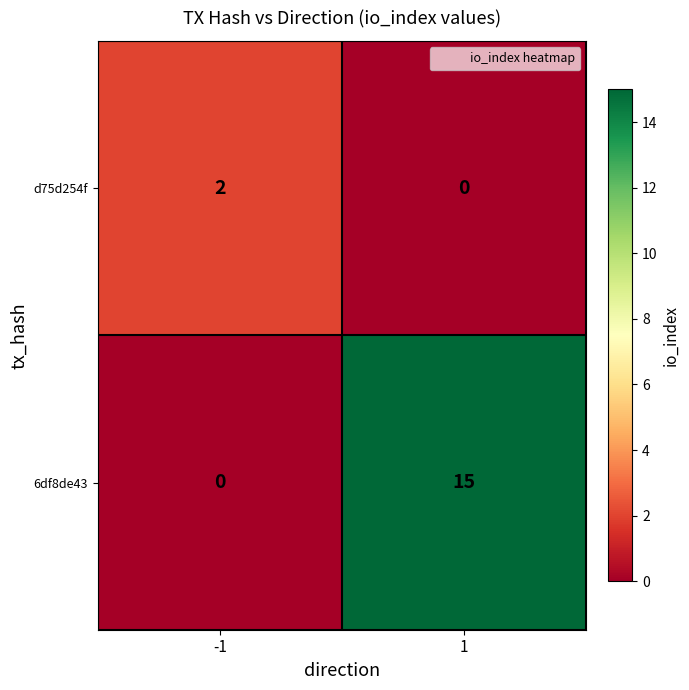

What is the difference between the maximum and minimum values in the 6df8de43 series?

15